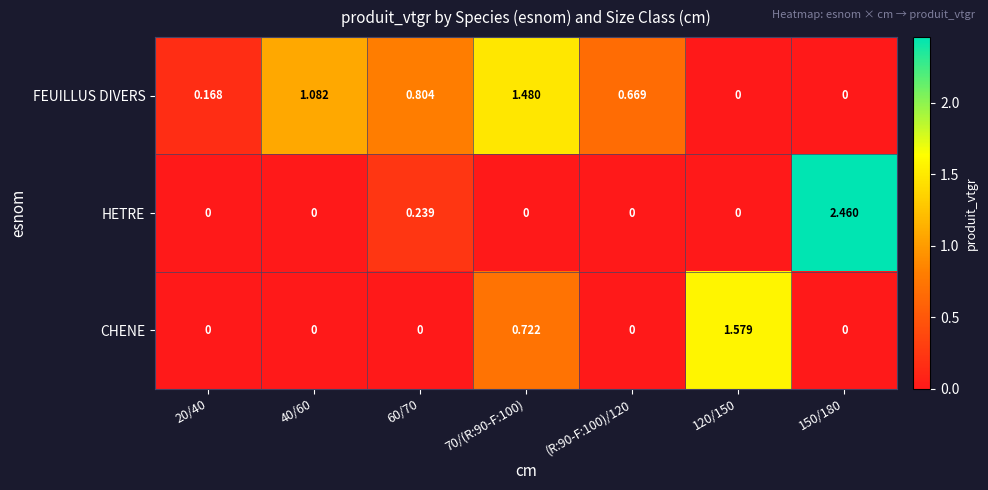

Which series has the largest total across all categories?

FEUILLUS DIVERS